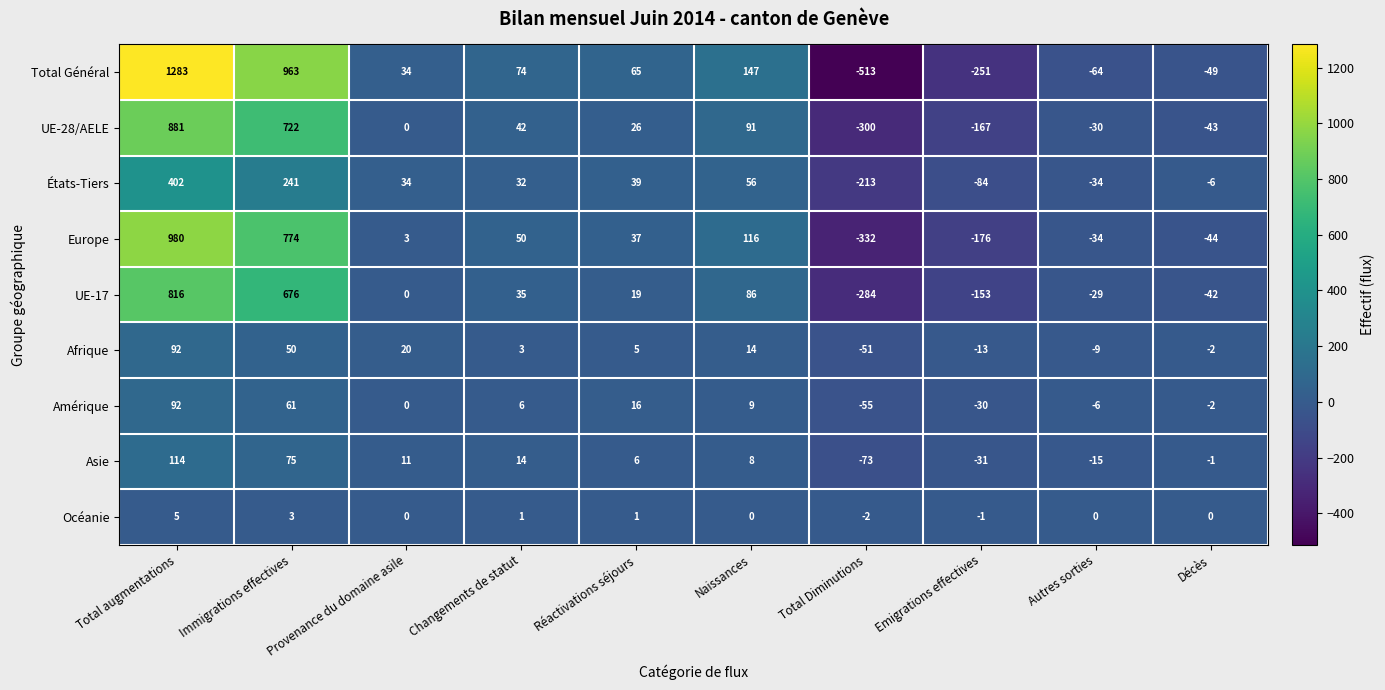

What is the difference between the highest and lowest values at Autres sorties?

64